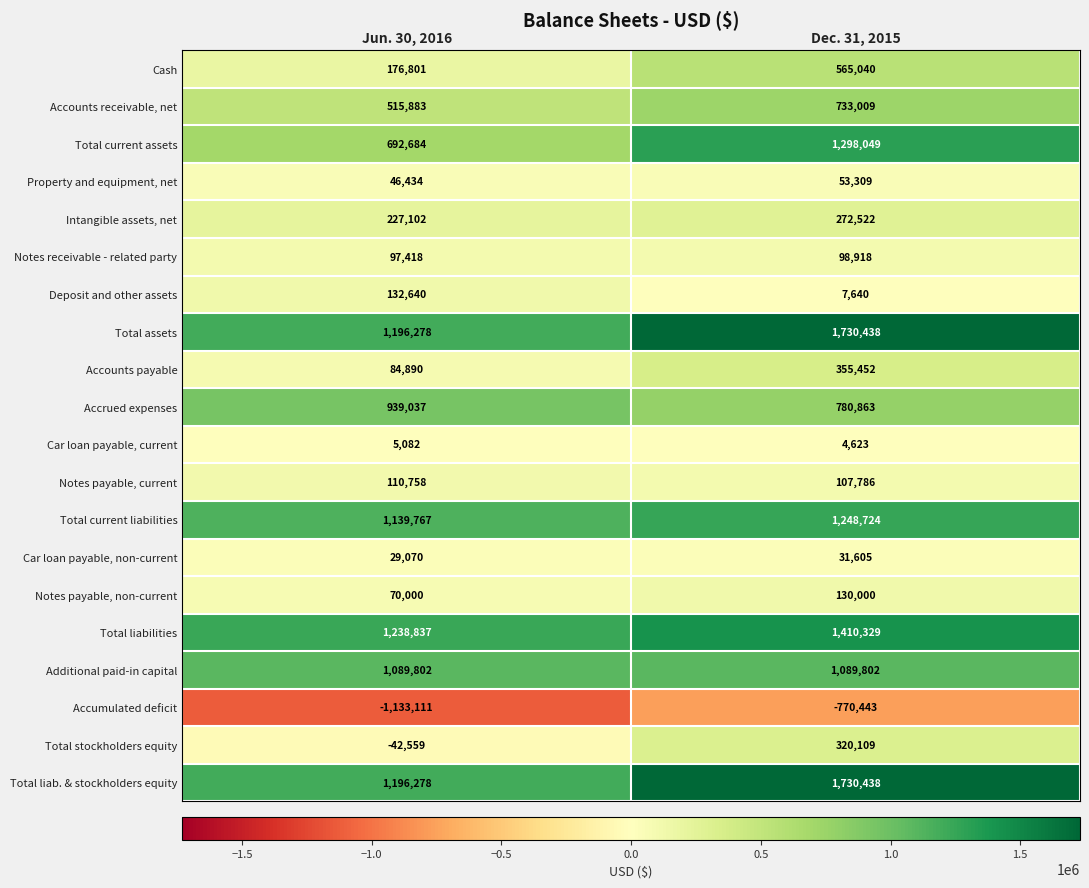

Count the number of data series in this chart.

20